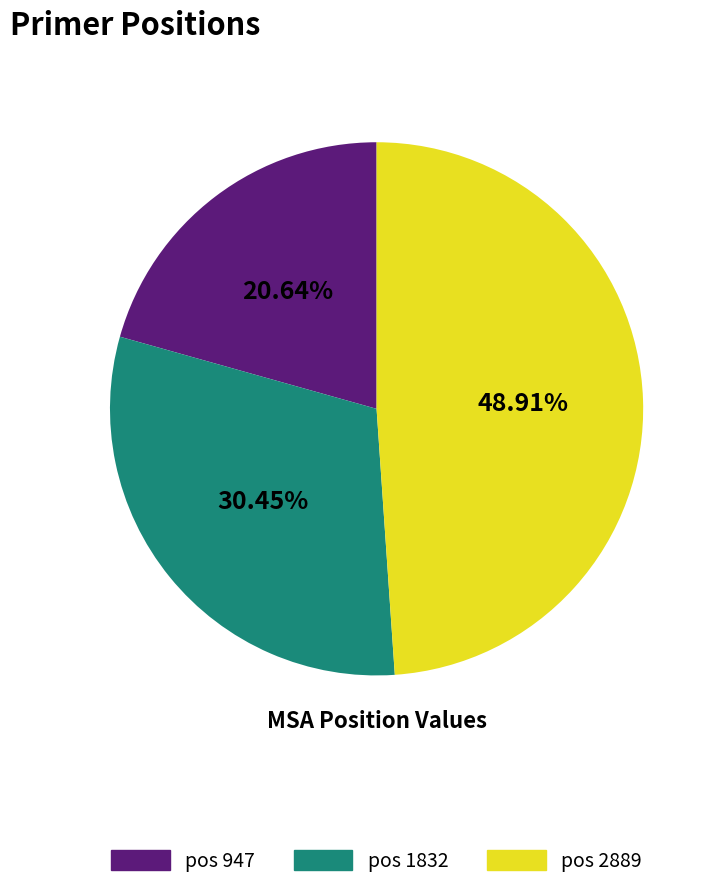

Is there any slice that represents more than half of the pie?

No